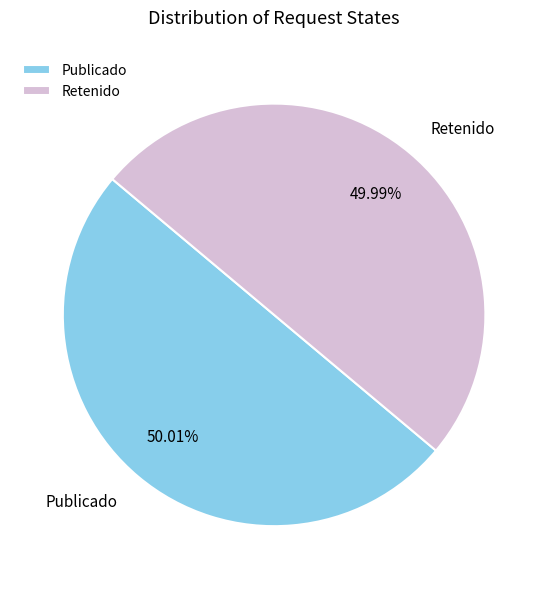

Approximately how many times larger is the value at Publicado compared to Retenido?

1.0